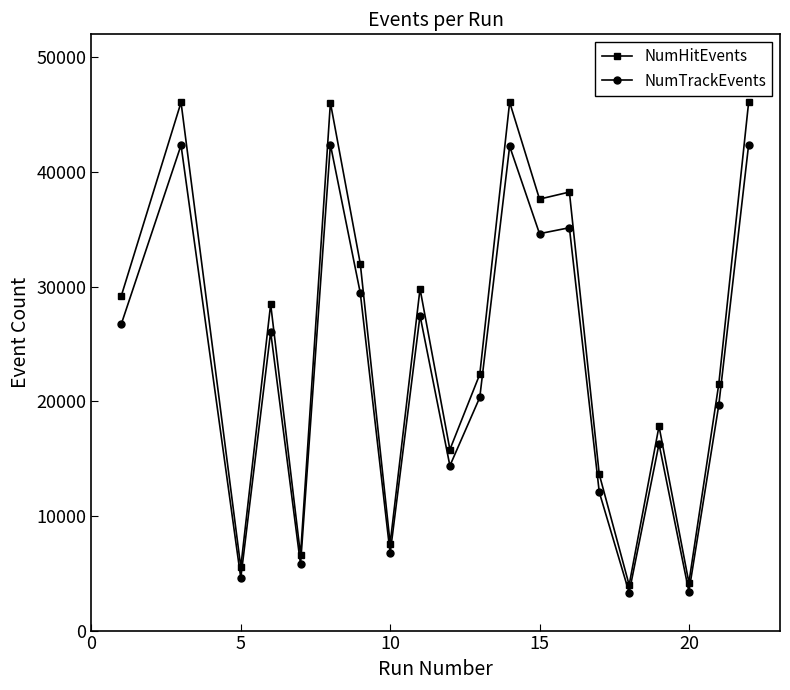

True or false: NumTrackEvents and NumHitEvents intersect in this chart.

False